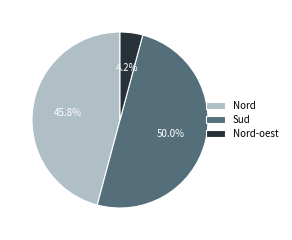

Rank the categories by value from highest to lowest.

Sud, Nord, Nord-oest